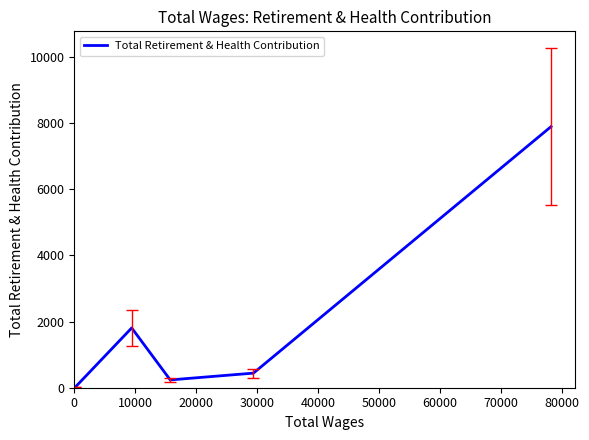

What is the sum of all values?

10386